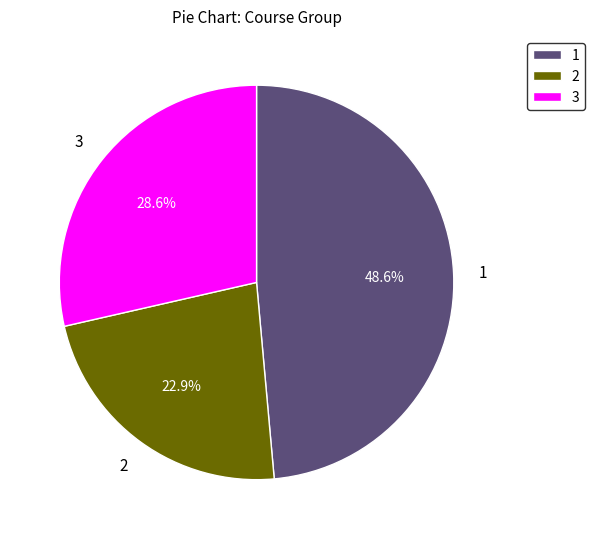

Count the number of slices in the pie.

3